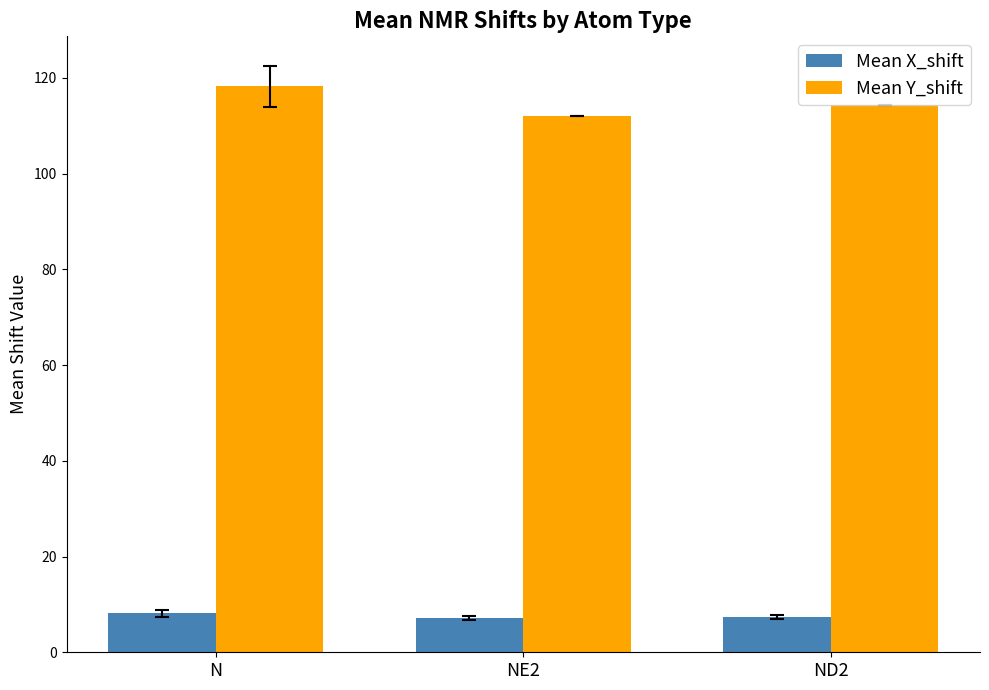

Between N and ND2, which series saw the biggest shift?

Mean Y_shift